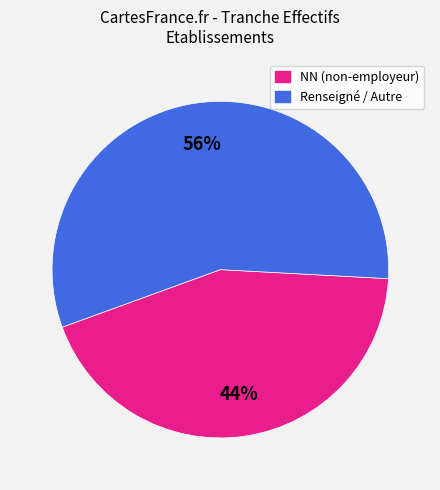

Does any single category account for the majority?

Yes